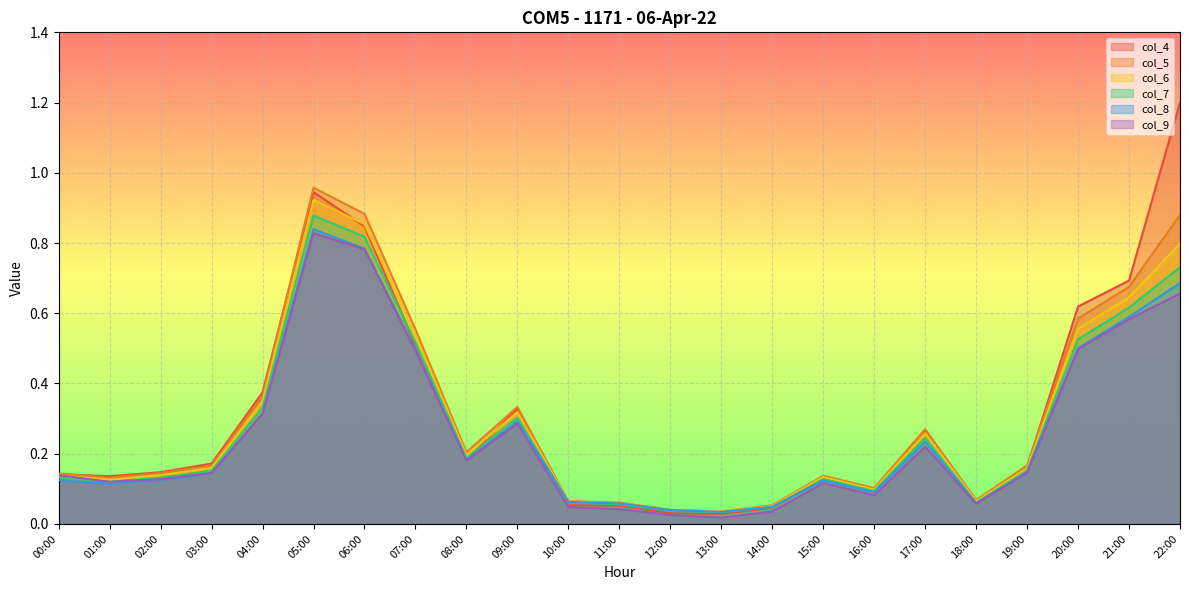

True or false: col_4 has more than 0 points higher than both neighbors.

True